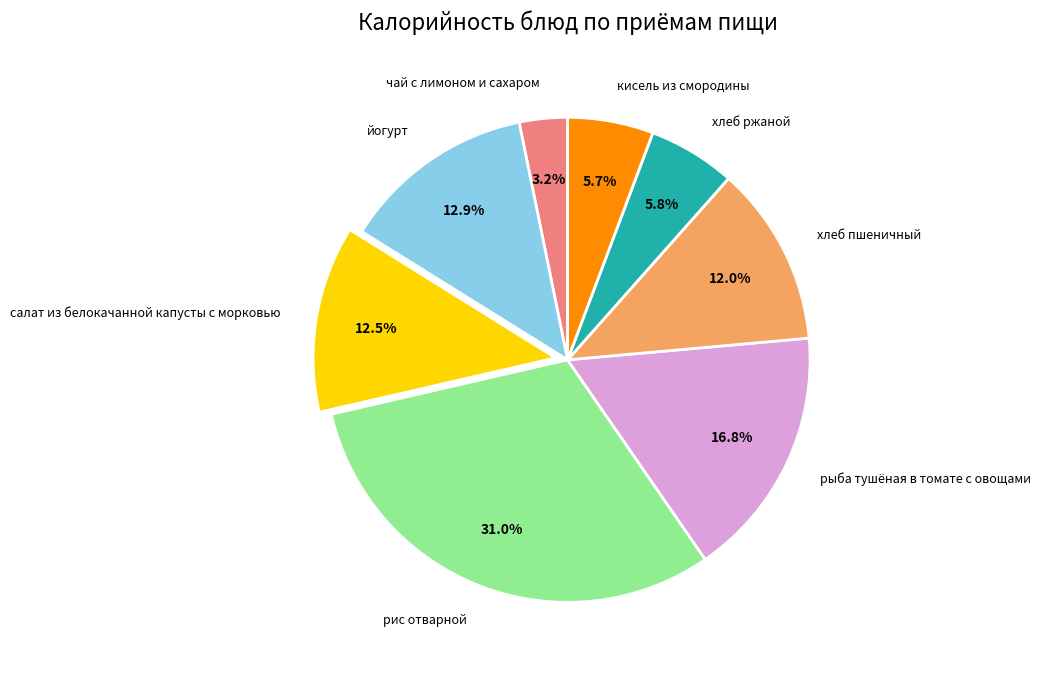

How many segments does this pie chart have?

8